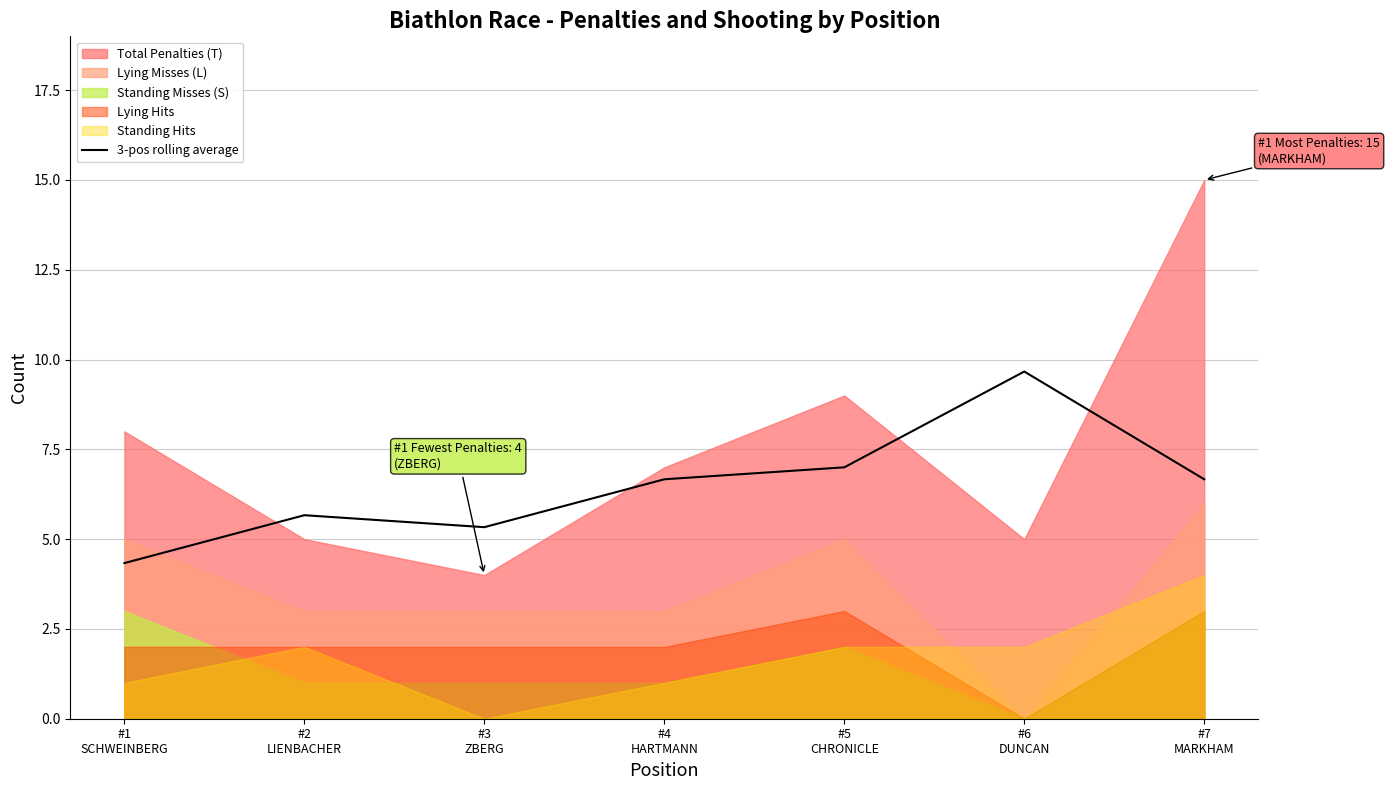

What is the maximum value for 3-pos rolling average?

9.7